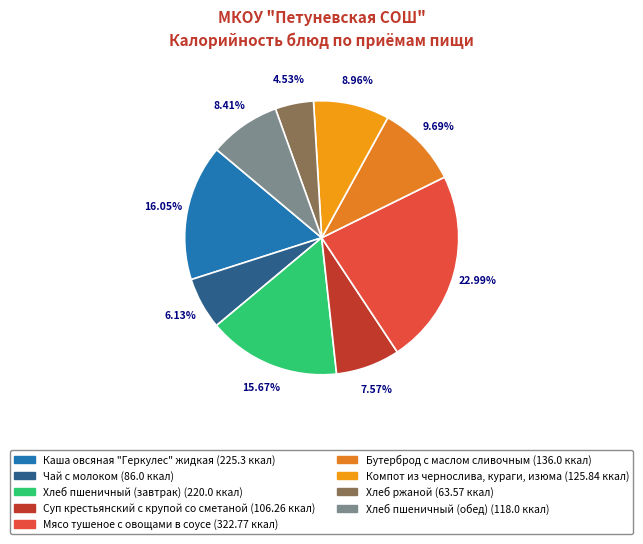

What percentage is the Хлеб пшеничный (завтрак) slice, to the nearest percent?

16%